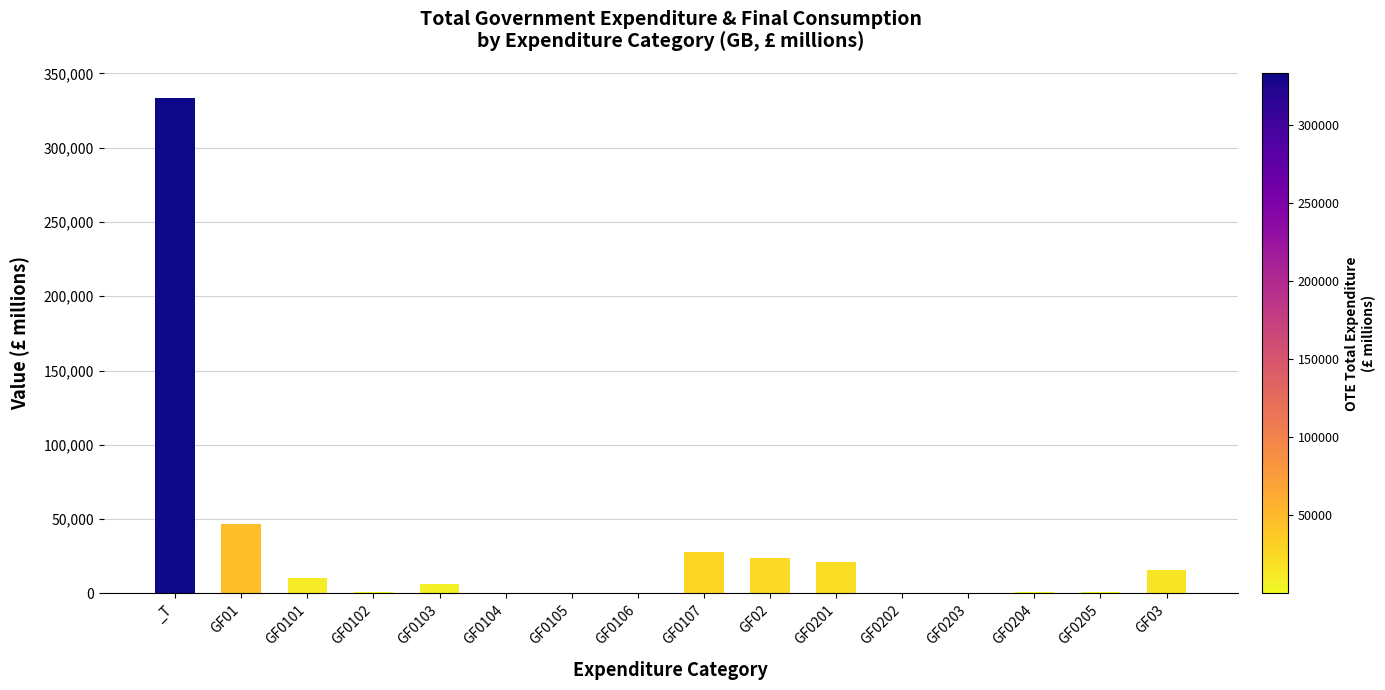

What is the sum of all values?

489689